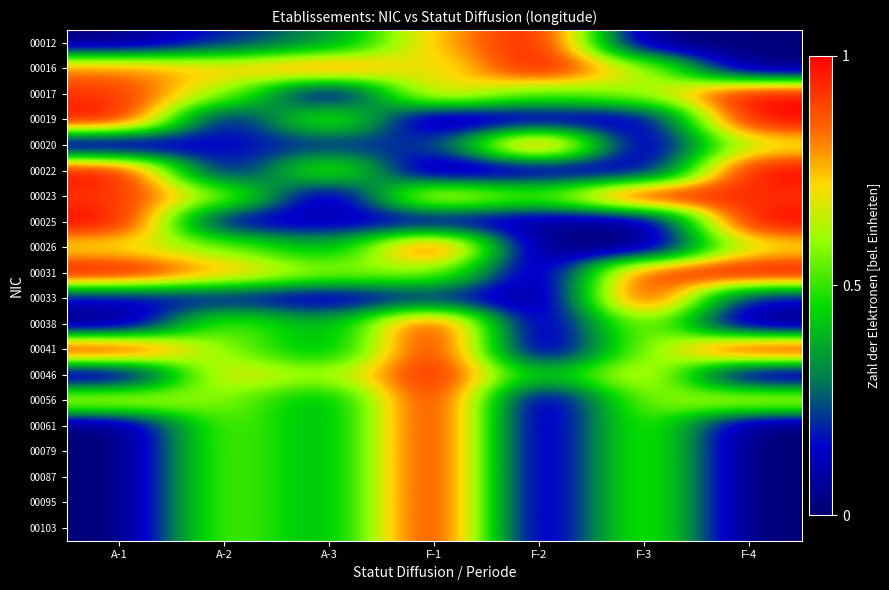

Reading left to right, transcribe all the data shown in this chart.

00012: A-1=0.0	A-2=0.2	A-3=0.3	F-1=0.7	F-2=1.0	F-3=0.0	F-4=0.0
00016: A-1=0.8	A-2=0.7	A-3=0.9	F-1=0.6	F-2=1.0	F-3=0.6	F-4=0.0
00017: A-1=0.9	A-2=0.6	A-3=0.0	F-1=0.8	F-2=0.5	F-3=0.6	F-4=1.0
00019: A-1=1.0	A-2=0.1	A-3=0.6	F-1=0.0	F-2=0.1	F-3=0.1	F-4=1.0
00020: A-1=0.0	A-2=0.2	A-3=0.2	F-1=0.2	F-2=1.0	F-3=0.0	F-4=0.7
00022: A-1=1.0	A-2=0.1	A-3=0.6	F-1=0.0	F-2=0.1	F-3=0.1	F-4=1.0
00023: A-1=0.9	A-2=0.6	A-3=0.0	F-1=0.8	F-2=0.5	F-3=1.0	F-4=0.9
00025: A-1=1.0	A-2=0.1	A-3=0.1	F-1=0.1	F-2=0.1	F-3=0.0	F-4=1.0
00026: A-1=0.7	A-2=0.6	A-3=0.4	F-1=1.0	F-2=0.0	F-3=0.0	F-4=0.7
00031: A-1=1.0	A-2=0.8	A-3=0.6	F-1=0.6	F-2=0.0	F-3=0.9	F-4=1.0
00033: A-1=0.1	A-2=0.2	A-3=0.1	F-1=0.2	F-2=0.0	F-3=1.0	F-4=0.1
00038: A-1=0.0	A-2=0.6	A-3=0.4	F-1=1.0	F-2=0.0	F-3=0.6	F-4=0.0
00041: A-1=1.0	A-2=0.6	A-3=0.4	F-1=1.0	F-2=0.0	F-3=0.6	F-4=1.0
00046: A-1=0.0	A-2=0.7	A-3=0.6	F-1=1.0	F-2=0.4	F-3=0.7	F-4=0.0
00056: A-1=0.7	A-2=0.6	A-3=0.4	F-1=1.0	F-2=0.0	F-3=0.6	F-4=0.7
00061: A-1=0.0	A-2=0.6	A-3=0.4	F-1=1.0	F-2=0.0	F-3=0.6	F-4=0.0
00079: A-1=0.0	A-2=0.6	A-3=0.4	F-1=1.0	F-2=0.0	F-3=0.6	F-4=0.0
00087: A-1=0.0	A-2=0.6	A-3=0.4	F-1=1.0	F-2=0.0	F-3=0.6	F-4=0.0
00095: A-1=0.0	A-2=0.6	A-3=0.4	F-1=1.0	F-2=0.0	F-3=0.6	F-4=0.0
00103: A-1=0.0	A-2=0.6	A-3=0.4	F-1=1.0	F-2=0.0	F-3=0.6	F-4=0.0